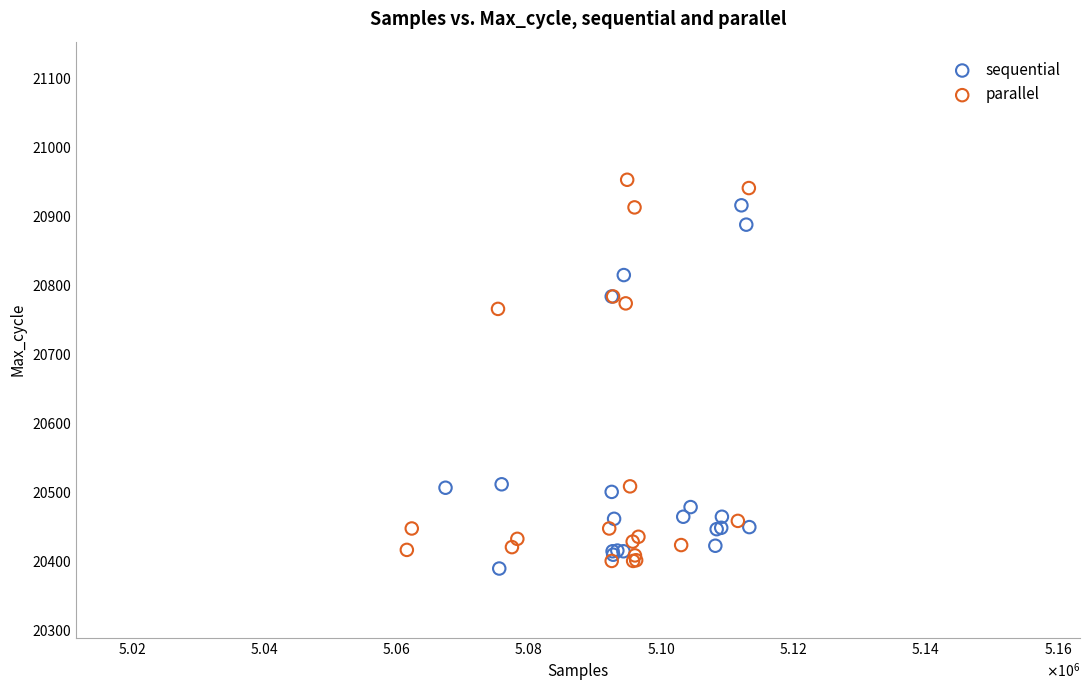

Which series contains the lowest Y value?

sequential